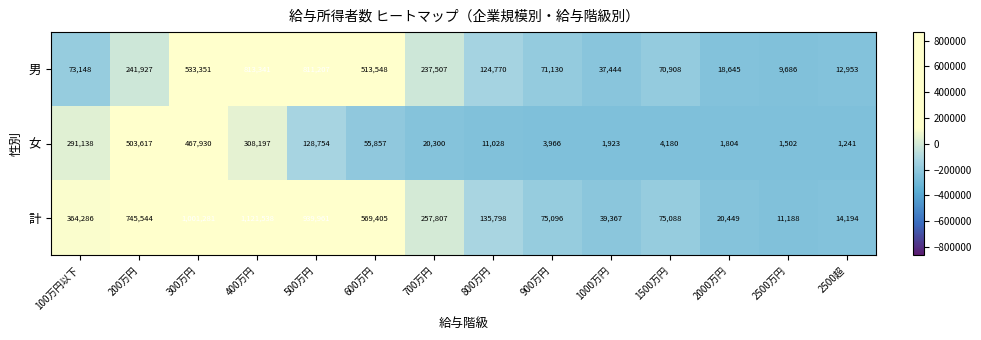

What is the difference between the maximum and second lowest values in the 女 series?

502115